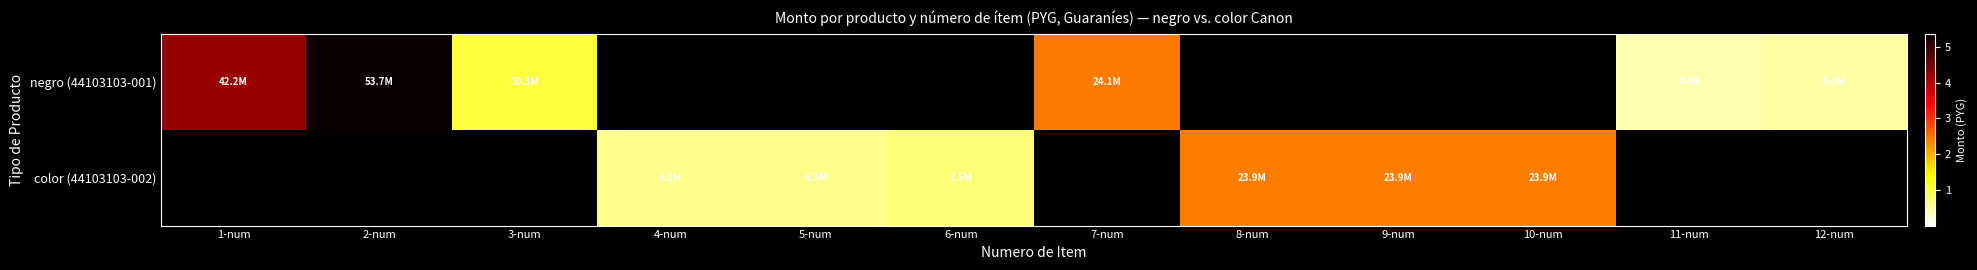

What is the total value across all series at 8-num?

23925000